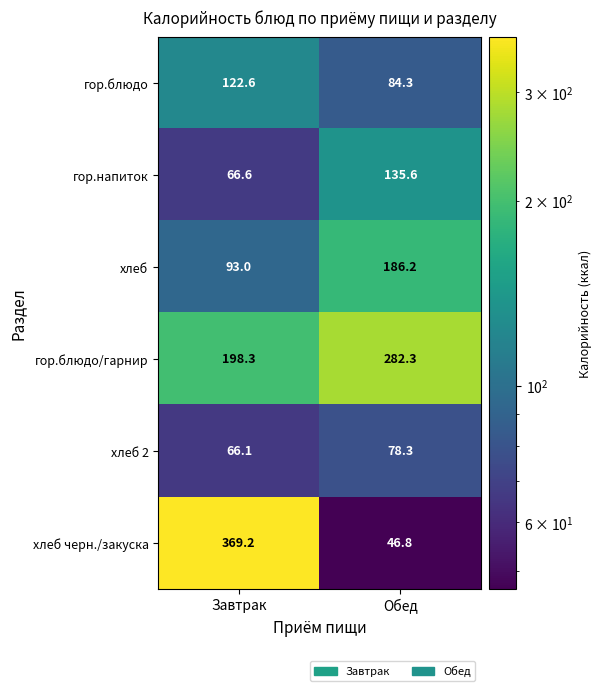

Count the number of data series in this chart.

6